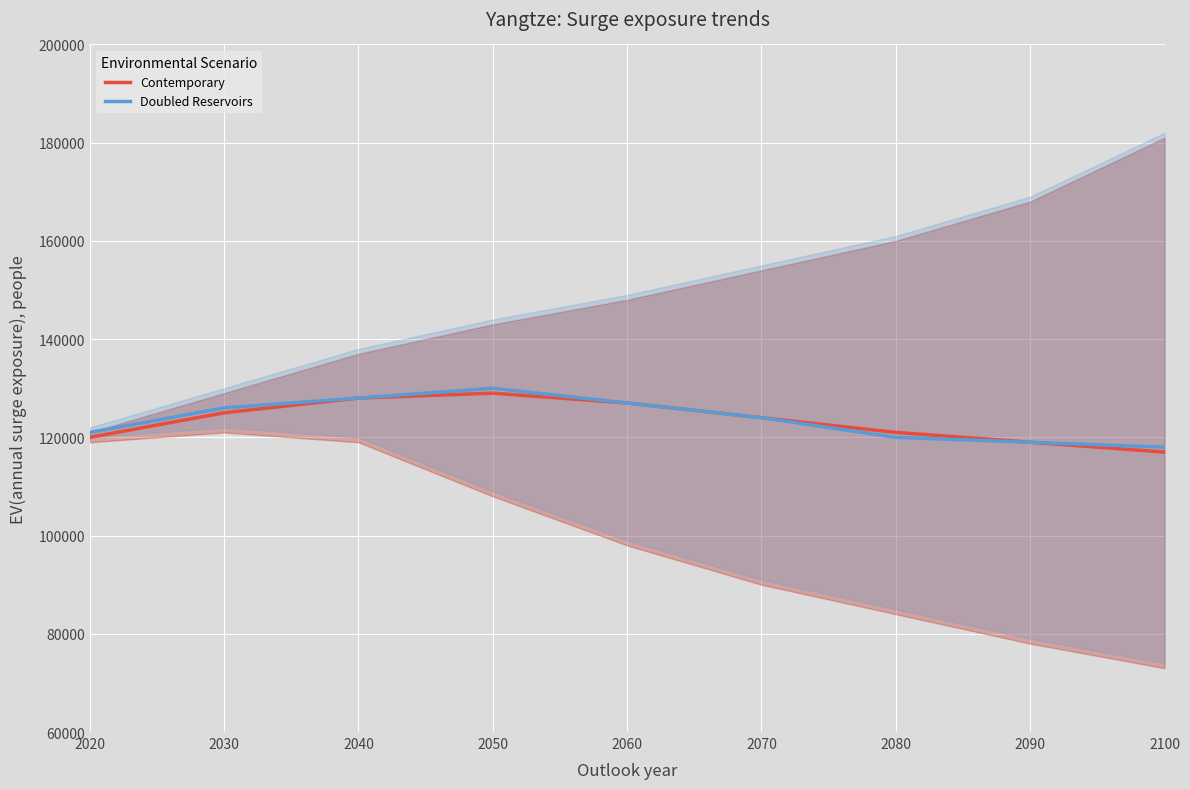

How many interior local peaks does the Doubled Reservoirs series have?

1